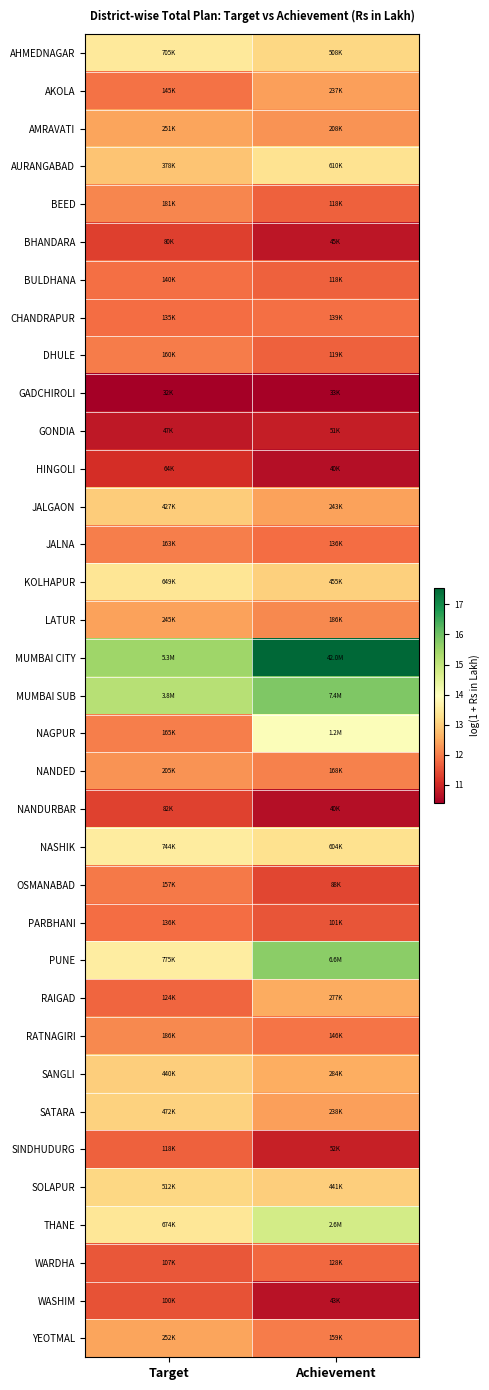

Rank the series at Achievement from highest to lowest value.

MUMBAI CITY, MUMBAI SUB, PUNE, THANE, NAGPUR, AURANGABAD, NASHIK, AHMEDNAGAR, KOLHAPUR, SOLAPUR, SANGLI, RAIGAD, JALGAON, SATARA, AKOLA, AMRAVATI, LATUR, NANDED, YEOTMAL, RATNAGIRI, CHANDRAPUR, JALNA, WARDHA, DHULE, BEED, BULDHANA, PARBHANI, OSMANABAD, SINDHUDURG, GONDIA, BHANDARA, WASHIM, HINGOLI, NANDURBAR, GADCHIROLI